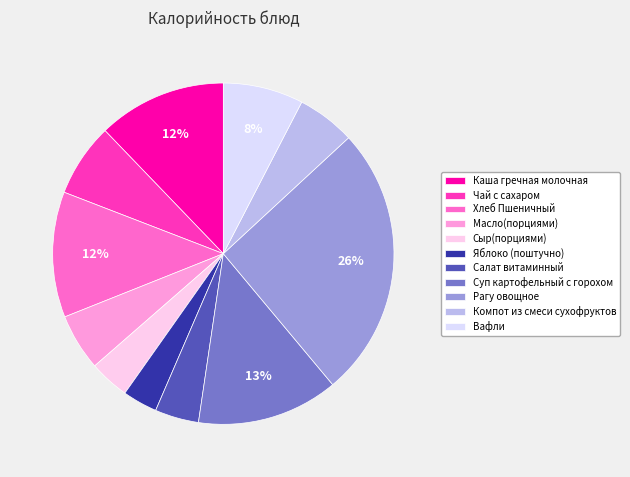

Combined, do Яблоко (поштучно) and Салат витаминный account for over 50%?

No